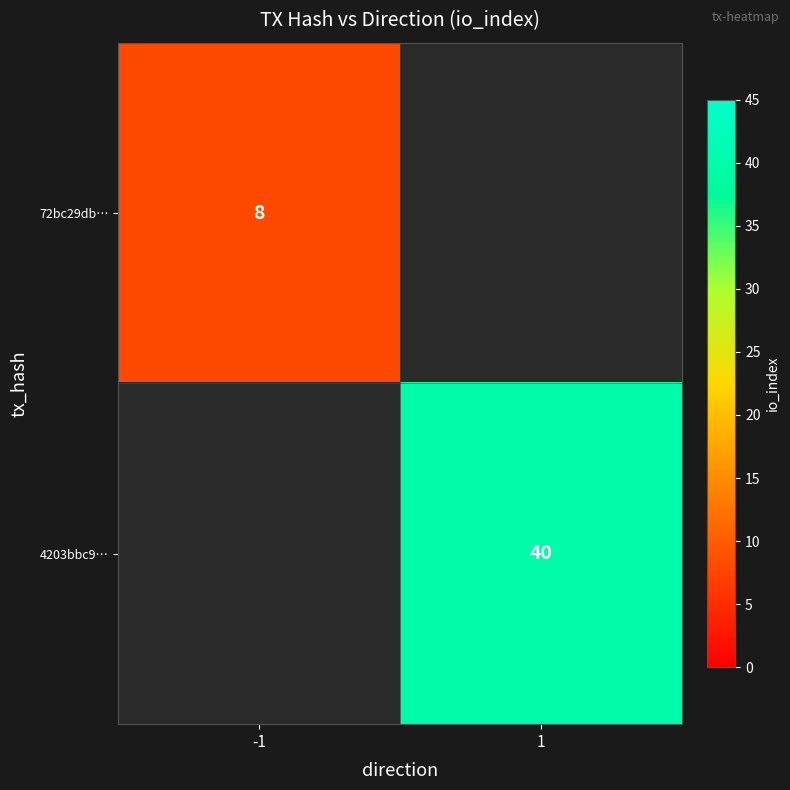

True or false: 4203bbc9… has a value of 66 at 1.

False